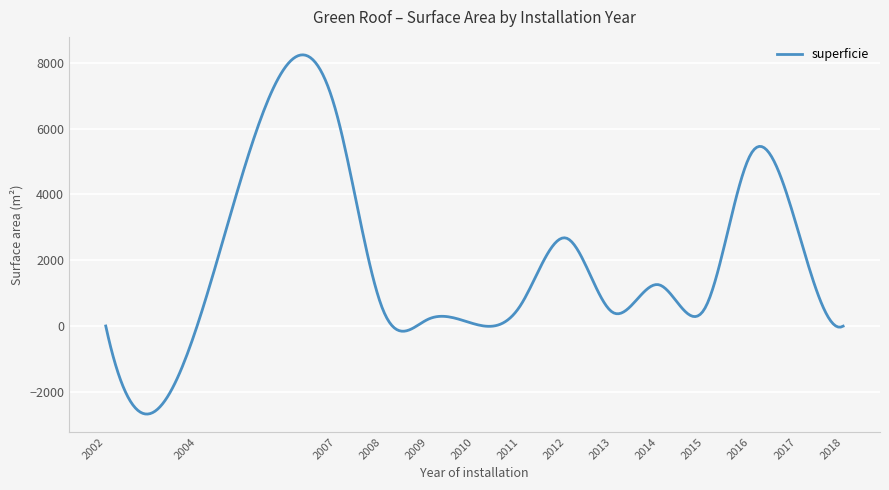

What is the smallest value displayed?

-2670.1